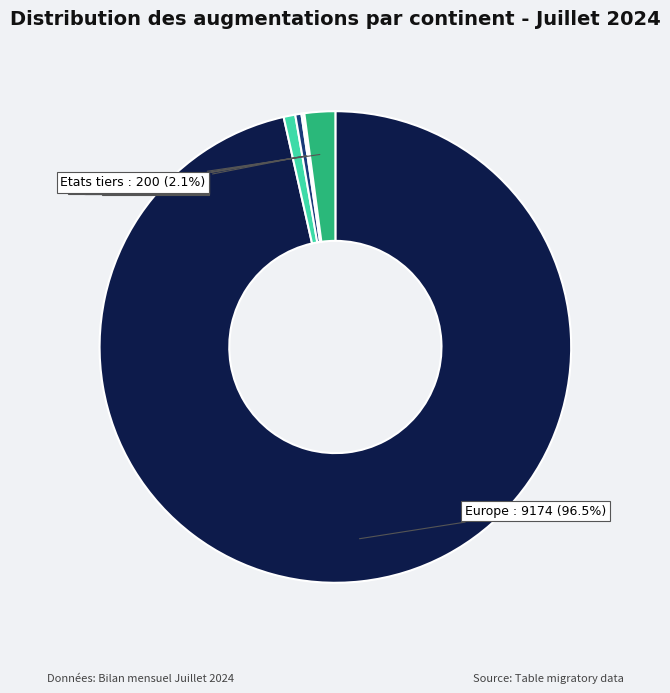

Rank the categories by value from lowest to highest.

Océanie, Afrique, Amérique, Asie, Etats tiers (autres), Europe